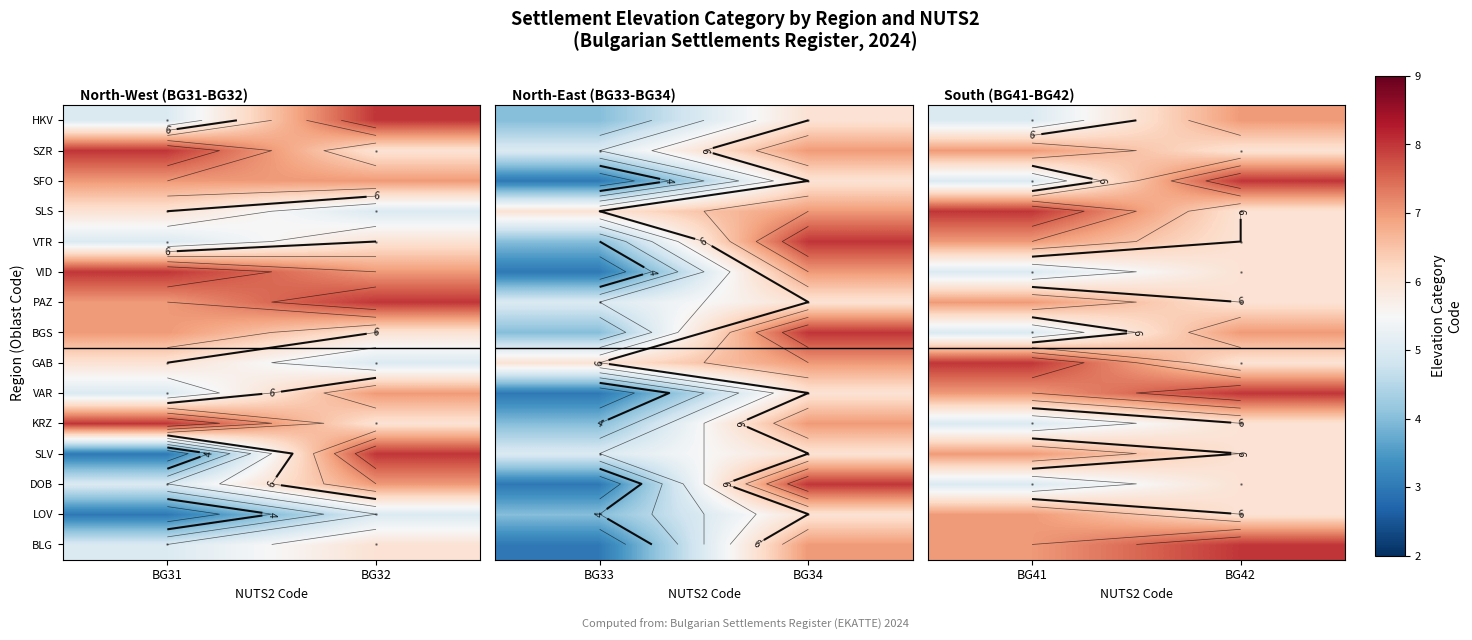

At which category is the sum across all series the highest?

BG42